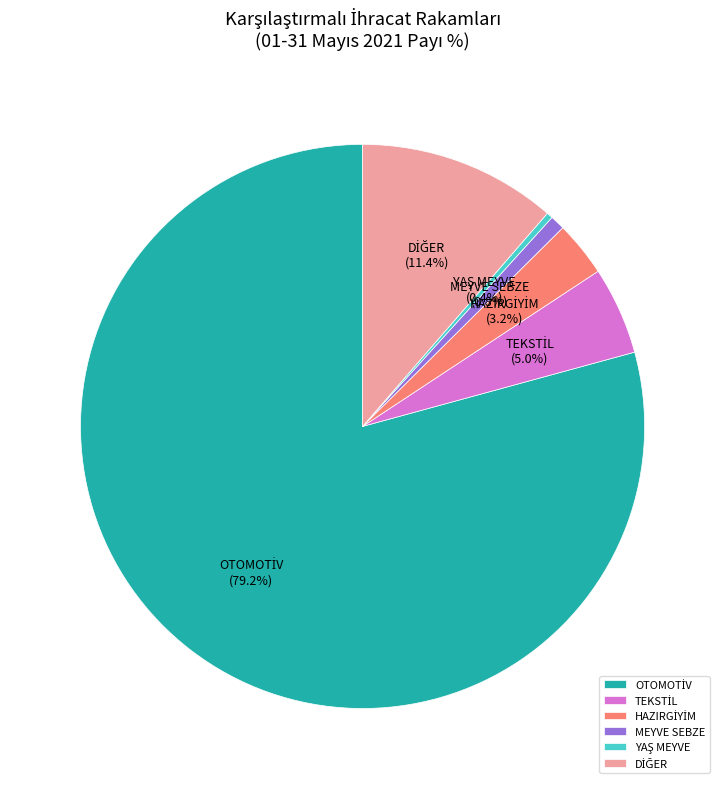

Does MEYVE SEBZE account for over 50% of the chart?

No